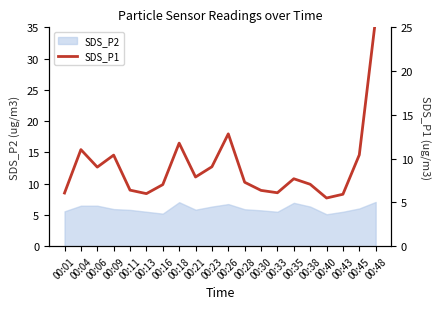

Which label corresponds to the largest value in the chart?

00:48